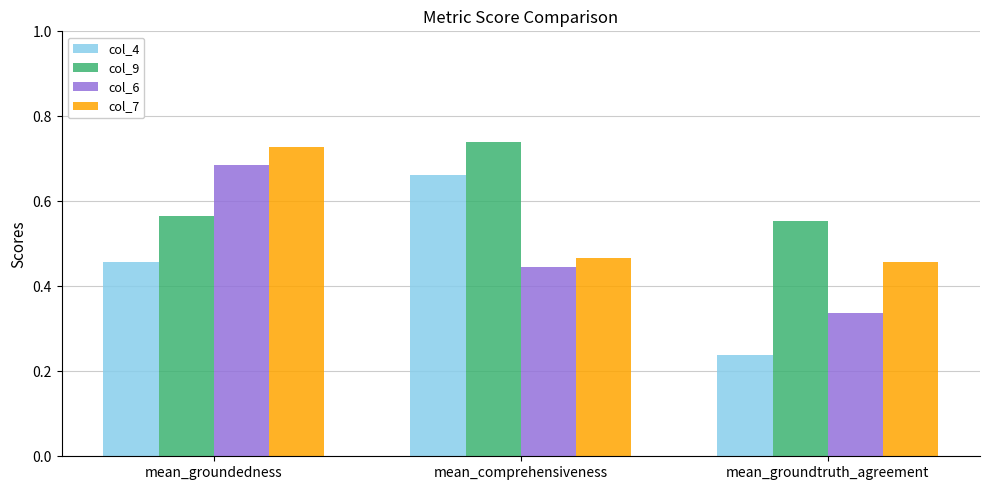

What position from the left is mean_groundedness?

1